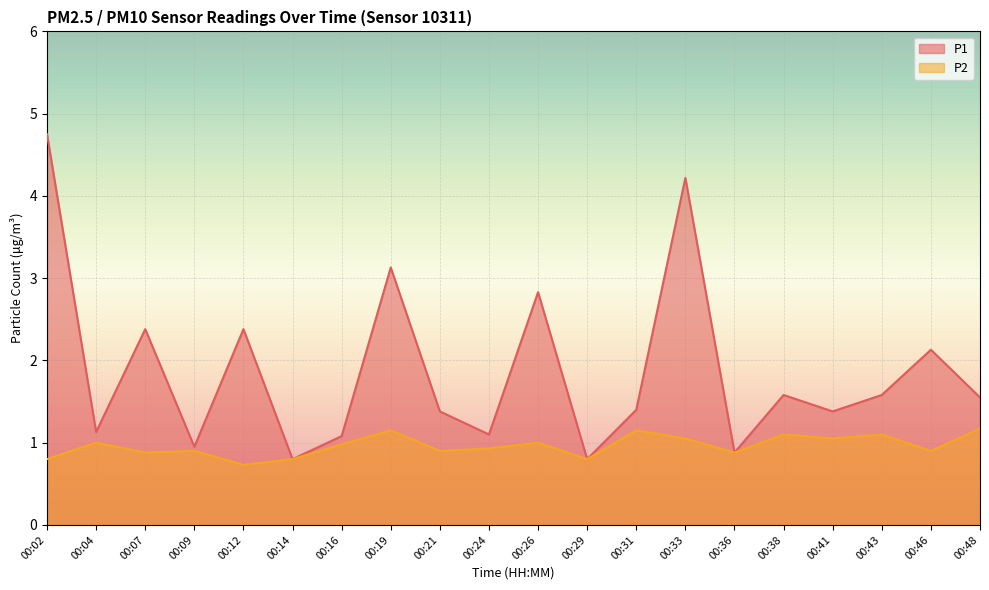

Reading right to left, transcribe all the data shown in this chart.

P1: 00:48=1.6	00:46=2.1	00:43=1.6	00:41=1.4	00:38=1.6	00:36=0.9	00:33=4.2	00:31=1.4	00:29=0.8	00:26=2.8	00:24=1.1	00:21=1.4	00:19=3.1	00:16=1.1	00:14=0.8	00:12=2.4	00:09=0.9	00:07=2.4	00:04=1.1	00:02=4.8
P2: 00:48=1.2	00:46=0.9	00:43=1.1	00:41=1.1	00:38=1.1	00:36=0.9	00:33=1.1	00:31=1.1	00:29=0.8	00:26=1.0	00:24=0.9	00:21=0.9	00:19=1.1	00:16=1.0	00:14=0.8	00:12=0.7	00:09=0.9	00:07=0.9	00:04=1.0	00:02=0.8